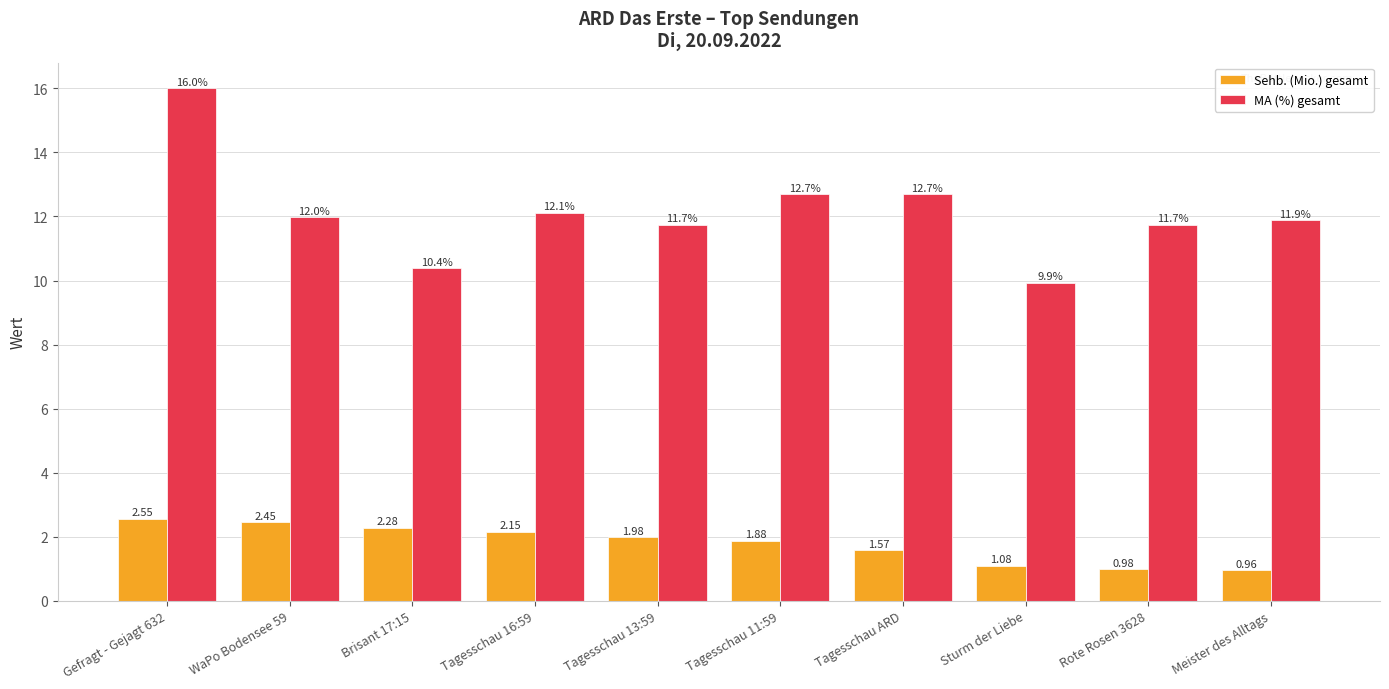

What is the label of the 9th bar from the right?

WaPo Bodensee 59